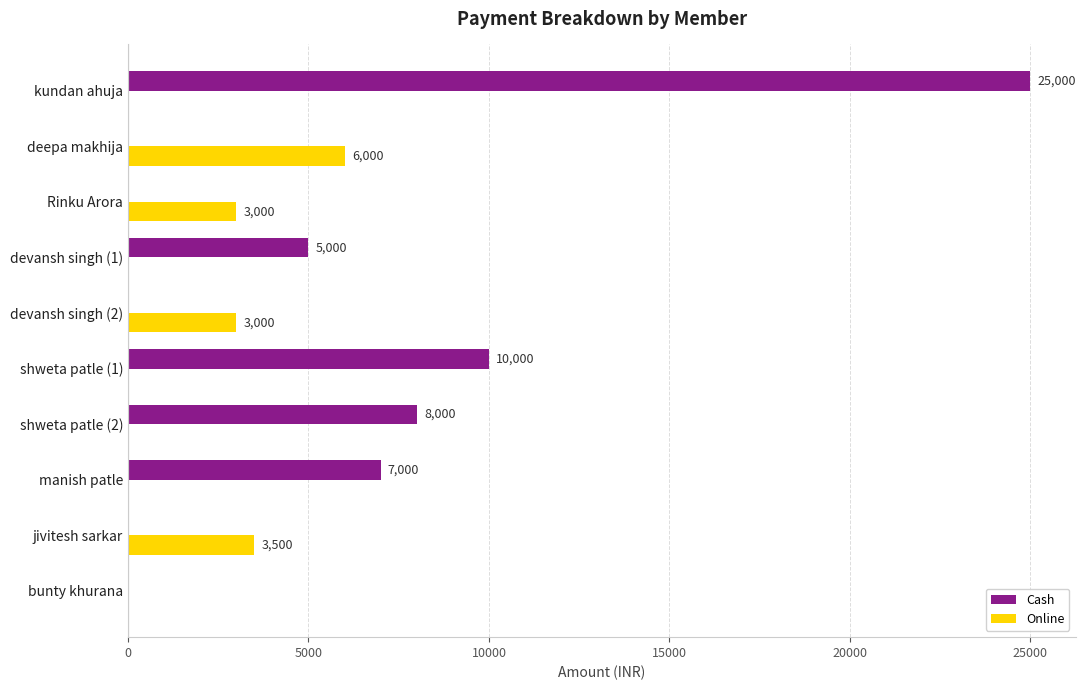

Between shweta patle (2) and jivitesh sarkar, which series saw the biggest shift?

Cash